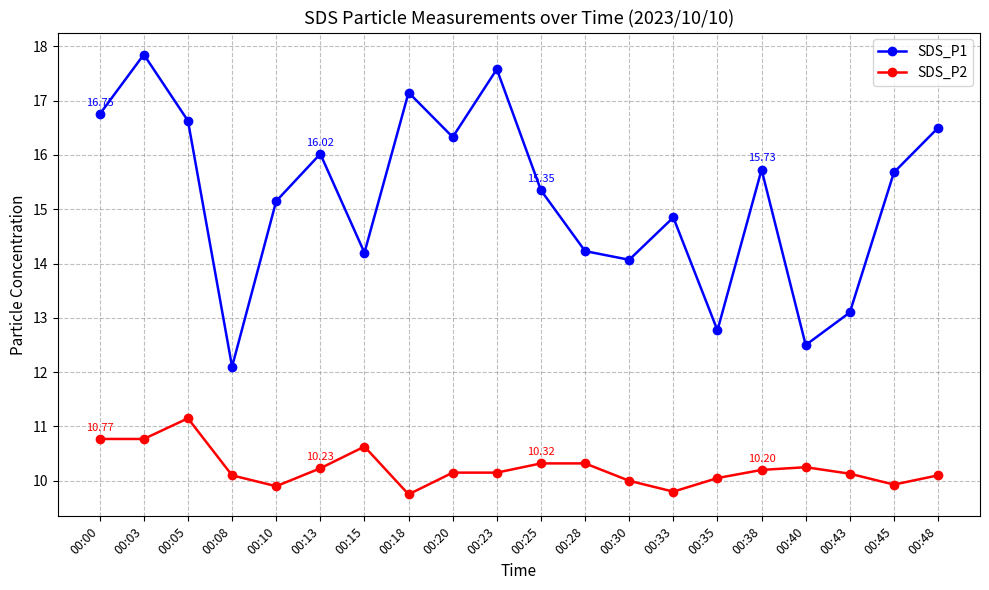

True or false: SDS_P2 and SDS_P1 cross at least once.

False